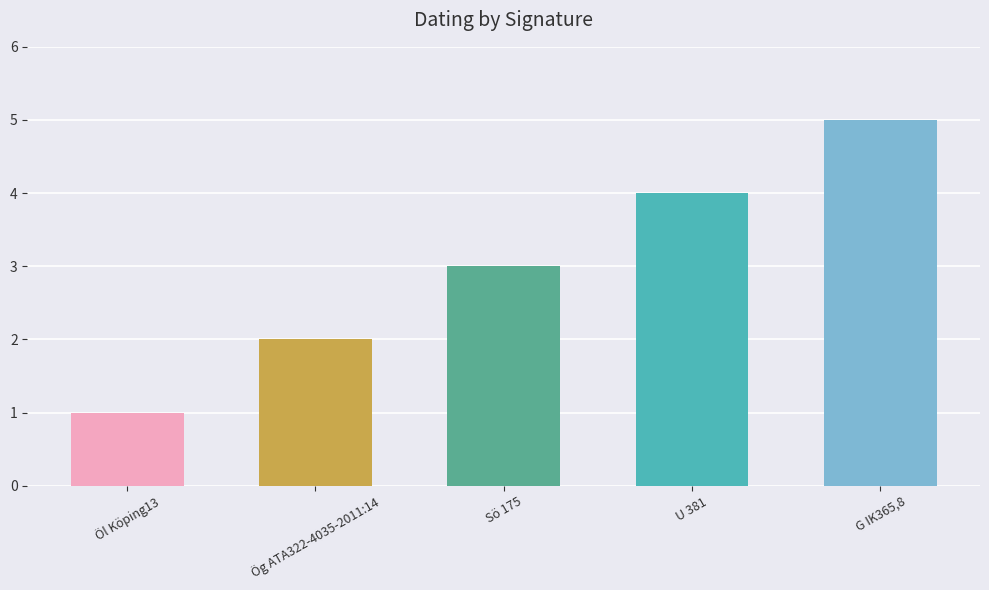

What is the difference between the second highest and second lowest values?

2